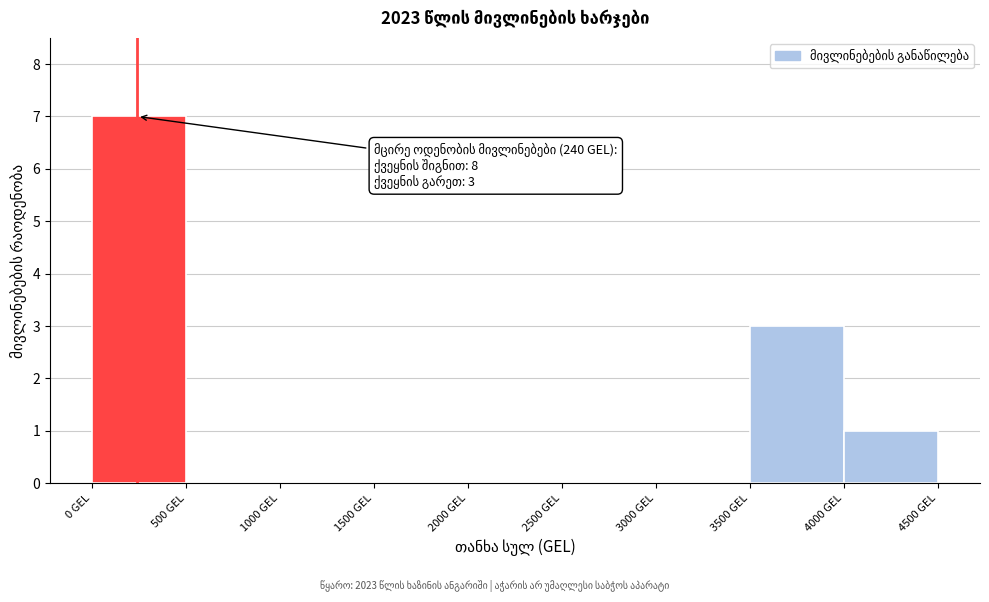

Which range on the x-axis has the tallest bar?

0 to 500